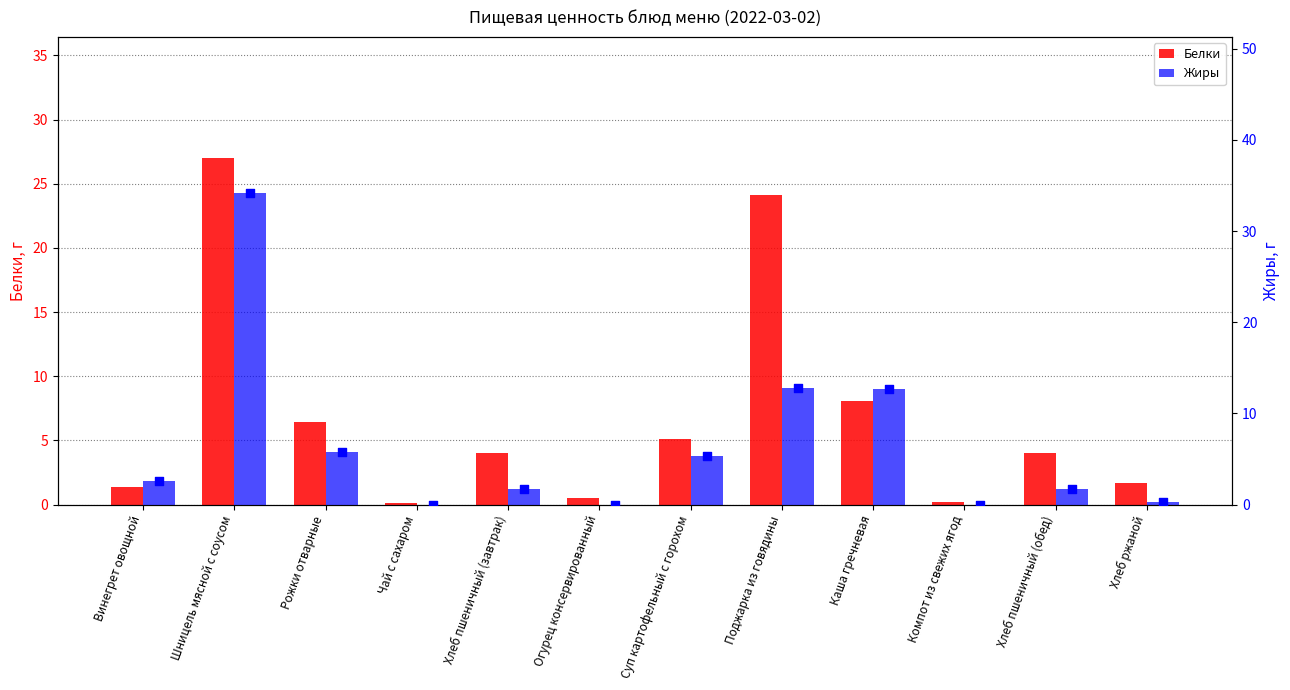

At how many categories does at least one series exceed 19?

2